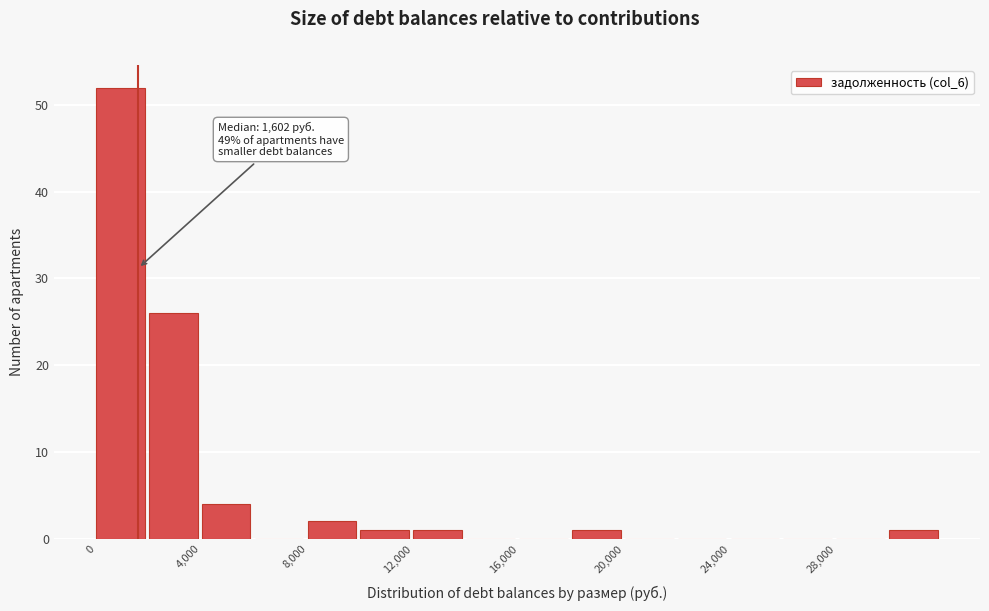

Which range on the x-axis has the tallest bar?

0 to 2000